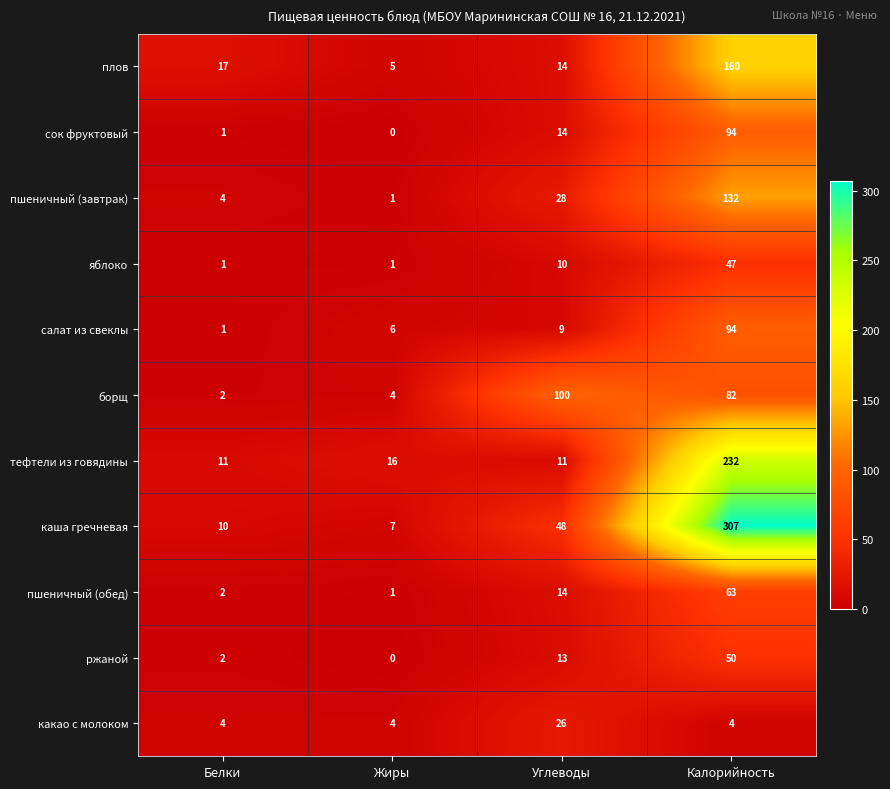

How many data points in плов are less than 17?

2